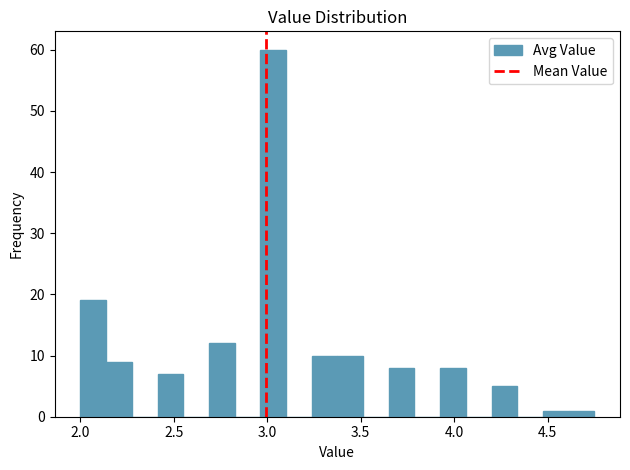

Around what value on the x-axis is the tallest bar? Give the approximate position of its centre, as read against the axis.

3.05